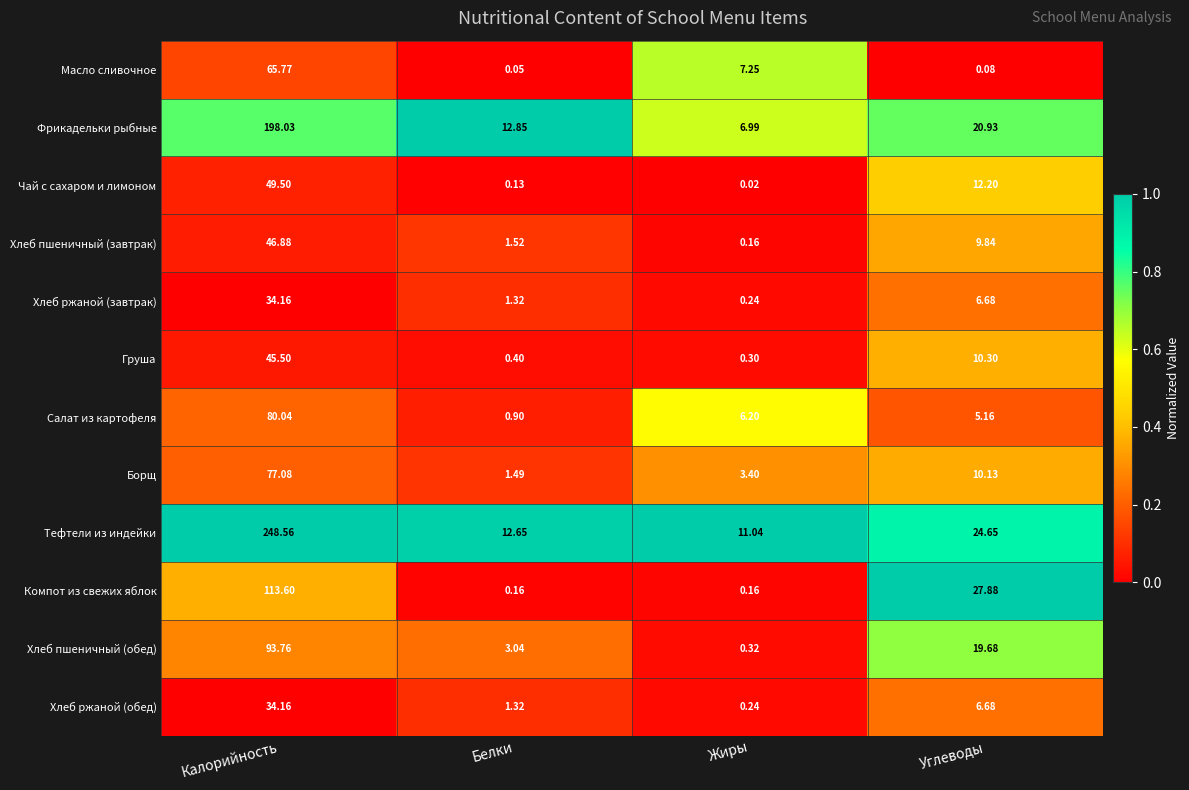

At which label does Масло сливочное reach its minimum?

Белки